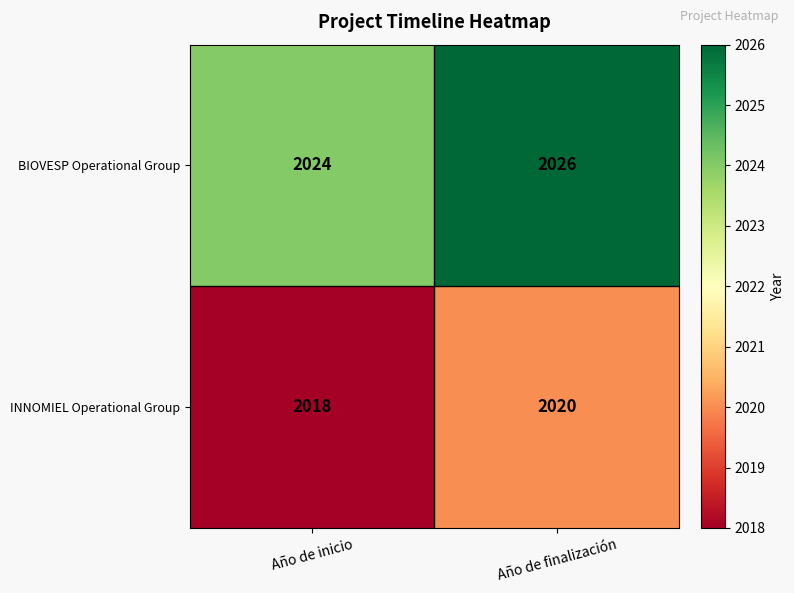

Count the number of categories in the chart.

2